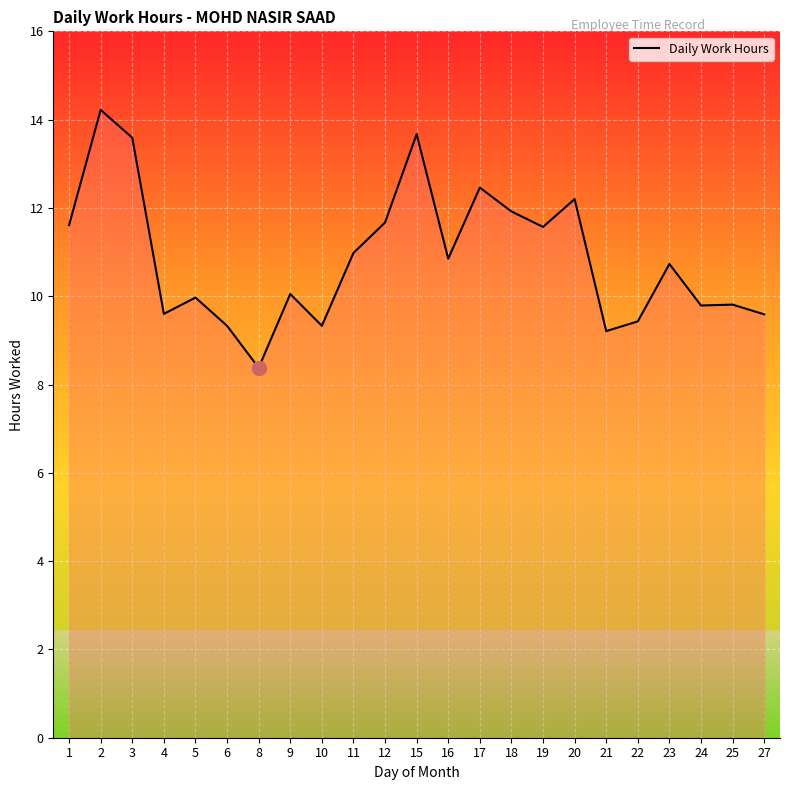

The value at 24 is 5.1. True or false?

False